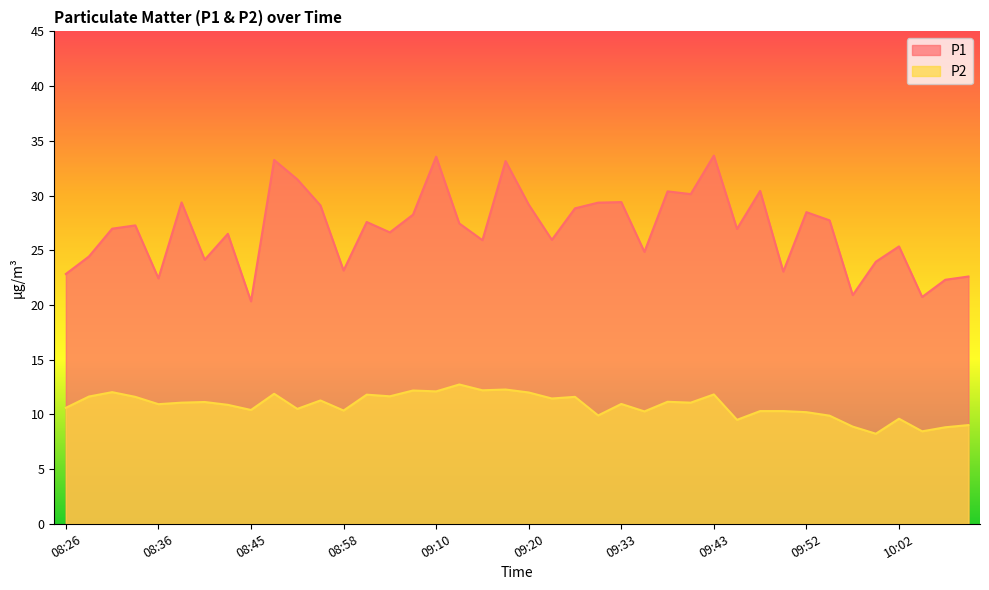

Is the value of P1 at 10:10 greater than the value of P2 at 08:38?

Yes